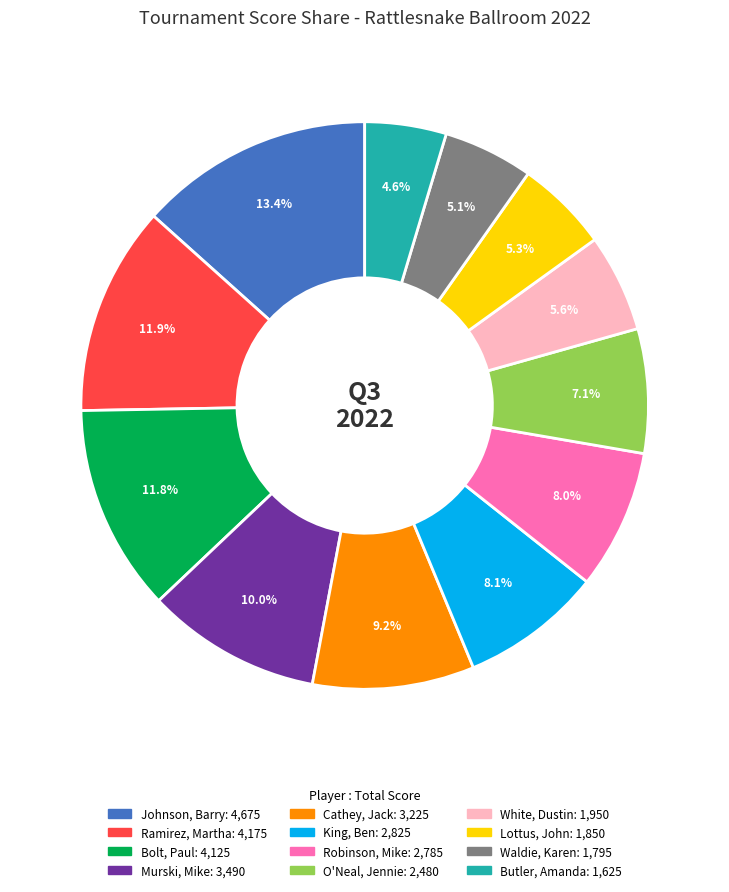

Is it true that Johnson, Barry is 13% of the pie?

True